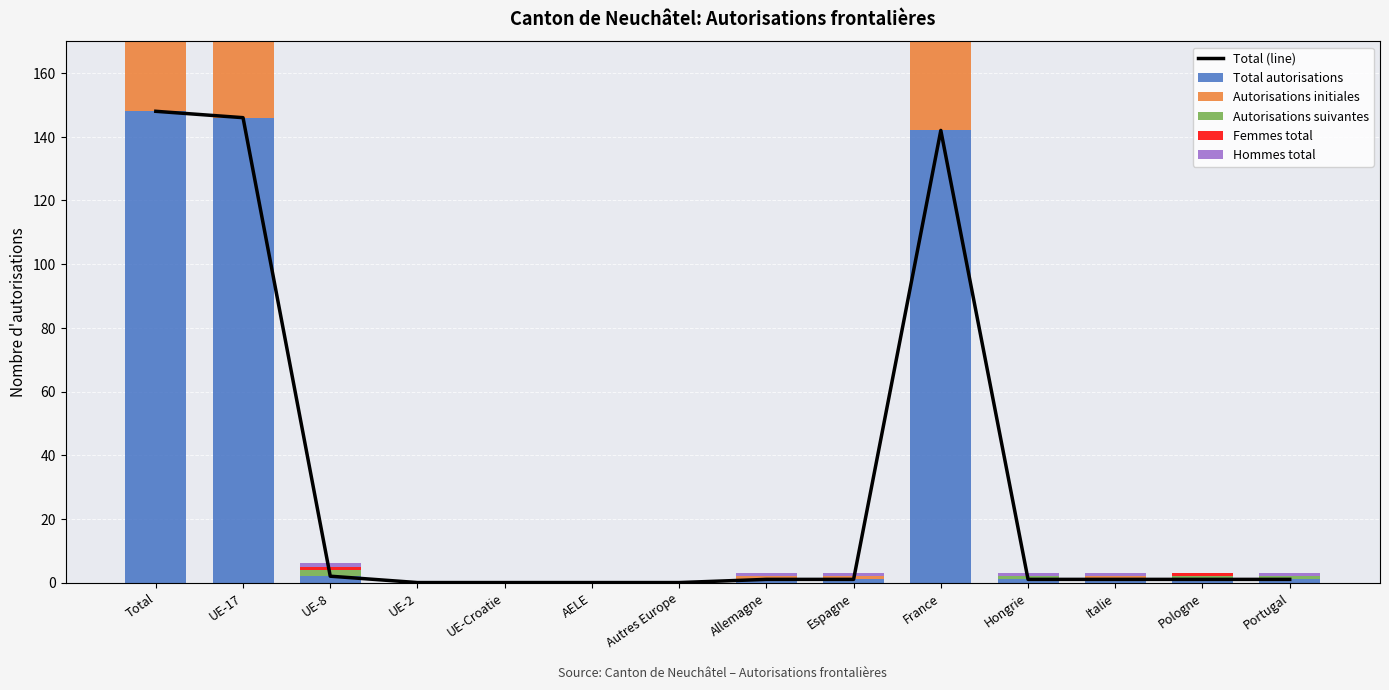

How many categories are shown in the chart?

14